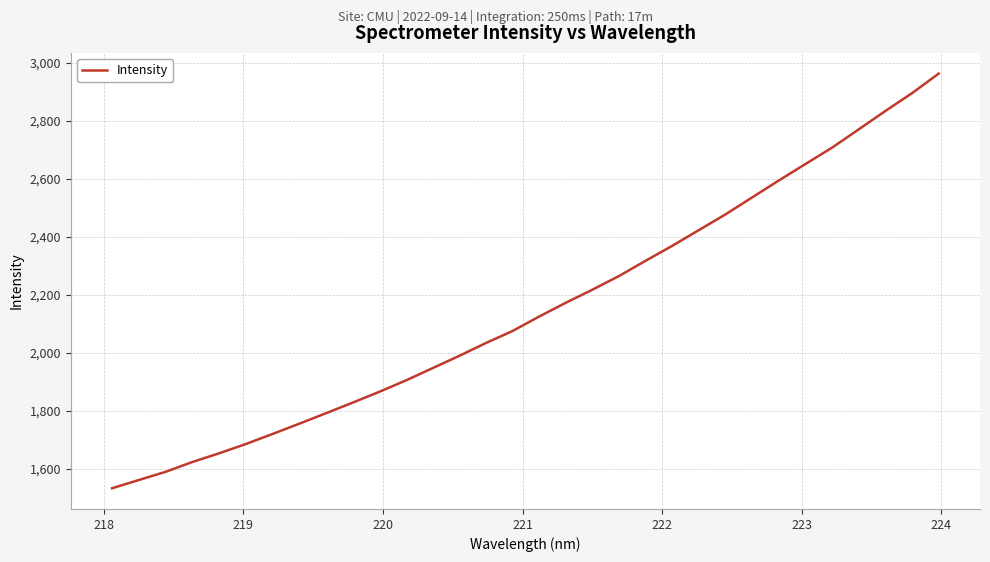

What is the minimum value shown in the chart?

1533.0